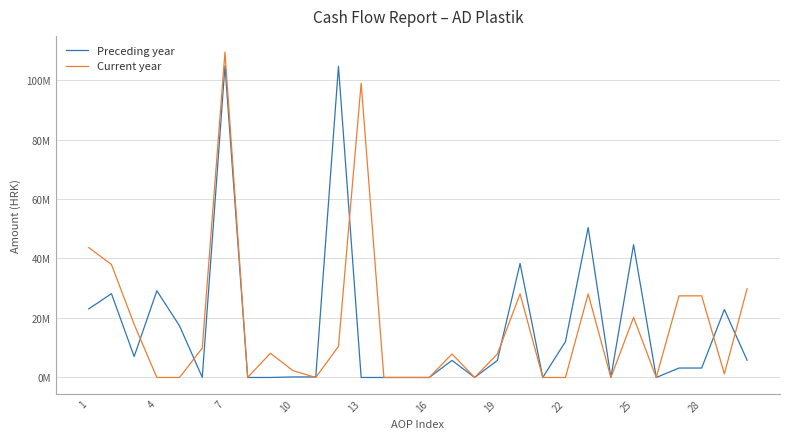

What are all the series names shown in the legend?

Preceding year, Current year